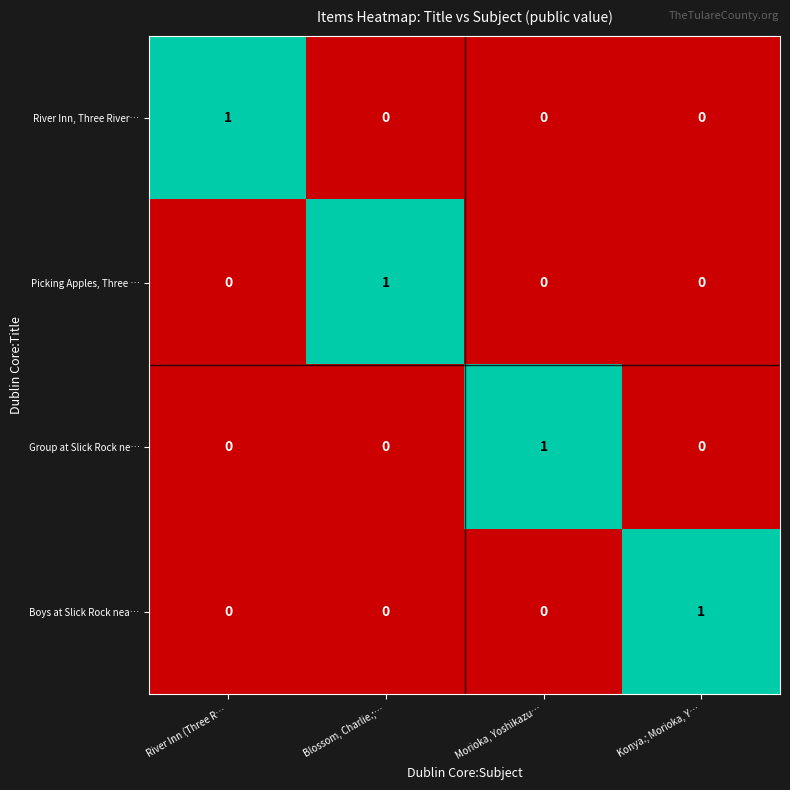

Which category has the highest value in the Boys at Slick Rock nea… series?

Konya.; Morioka, Y…